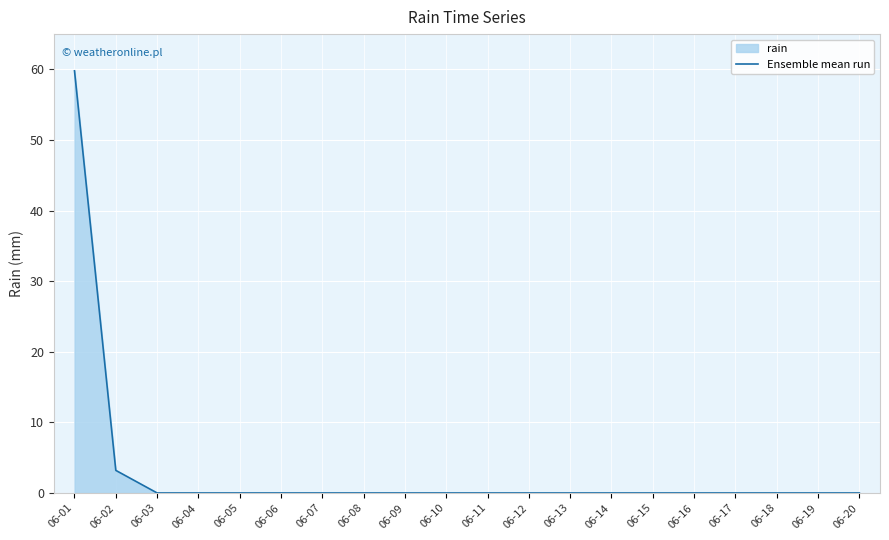

Which has a higher value, 06-05 or 06-19?

06-05